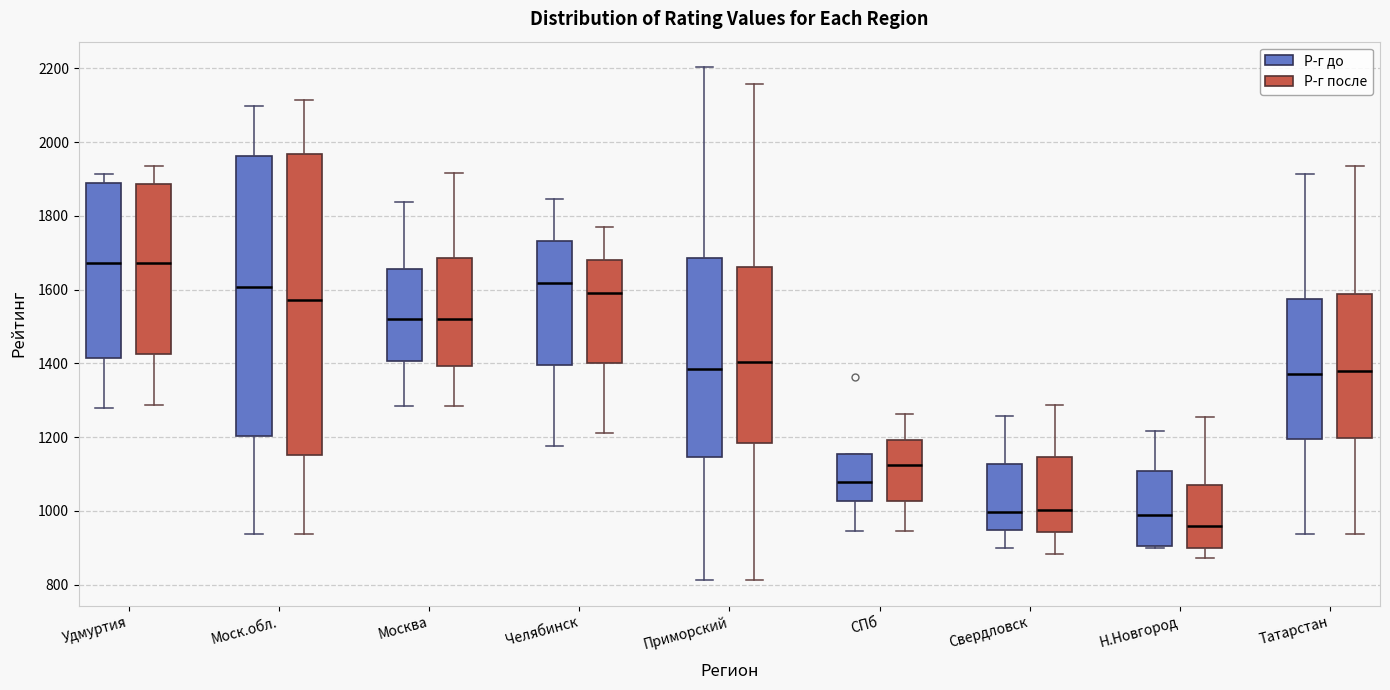

Where does the upper whisker of the box for СПб (Р-г после) end on the y-axis? The values are not printed on the chart, so give them approximately, as read against the axis.

1260